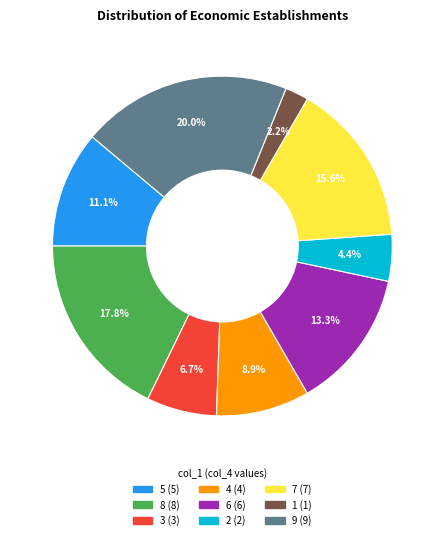

What percentage is NOT represented by 8?

82.2%